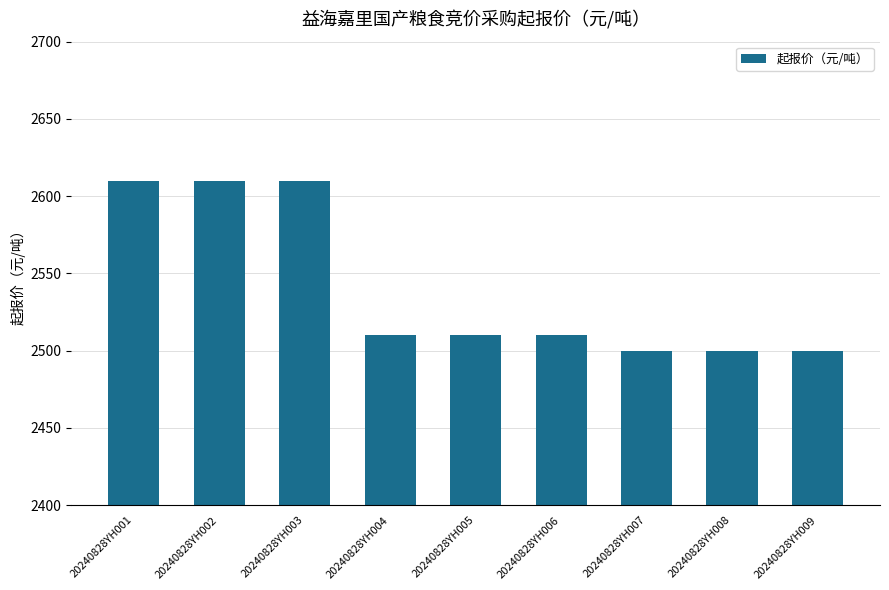

What is the greatest value displayed?

2610